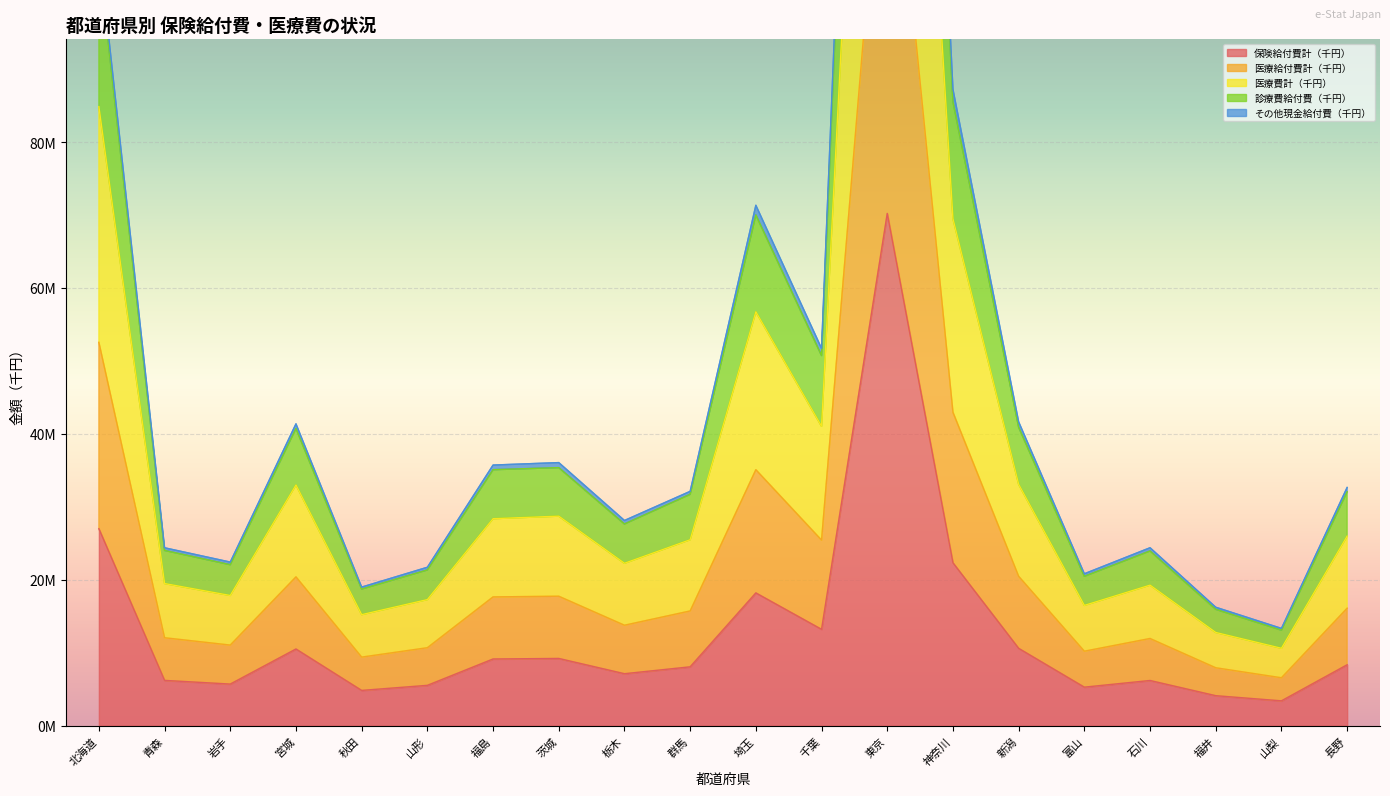

Reading left to right, list all the values displayed in this chart.

保険給付費計（千円）: 26997813.0	6210149.9	5705119.8	10515070.2	4835756.5	5529968.1	9144894.7	9217806.5	7124960.5	8069052.9	18202469.5	13208418.9	70212252.0	22330498.0	10606040.8	5280533.9	6196716.0	4113874.4	3406586.5	8351365.8
医療給付費計（千円）: 105274614.4	24021345.0	22064838.2	40746282.9	18727266.8	21345938.1	35089341.4	35373772.3	27649877.5	31714081.1	70015301.5	50735296.6	264634465.7	85525349.8	40919545.6	20475651.7	23952206.3	15950948.9	13092711.9	32061417.4
医療費計（千円）: 84851948.2	19485236.1	17849330.0	33000070.5	15220561.0	17285892.4	28373647.1	28722585.3	22261569.7	25489950.2	56737383.3	41037943.5	215244093.5	69481841.9	33082457.8	16488727.9	19266483.3	12778924.2	10611163.6	25984643.1
診療費給付費（千円）: 52544216.4	12054570.9	11049536.2	20401231.1	9400503.6	10688449.5	17653925.4	17746834.1	13770852.2	15729575.7	35087156.1	25434503.6	133436949.8	42963701.5	20479347.7	10211365.8	11953355.1	7941212.1	6570423.2	16105656.5
その他現金給付費（千円）: 106726024.0	24387073.9	22425541.6	41375192.1	18998276.2	21717424.8	35725205.4	36062551.3	28128946.3	32122611.2	71333084.4	51717630.8	271622019.8	87222644.3	41652279.5	20825353.7	24392283.2	16237485.7	13335461.7	32658492.5